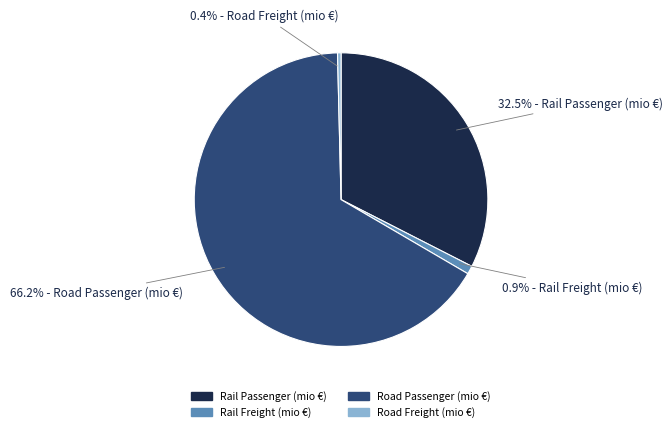

Which slice is the largest?

Road Passenger (mio €)